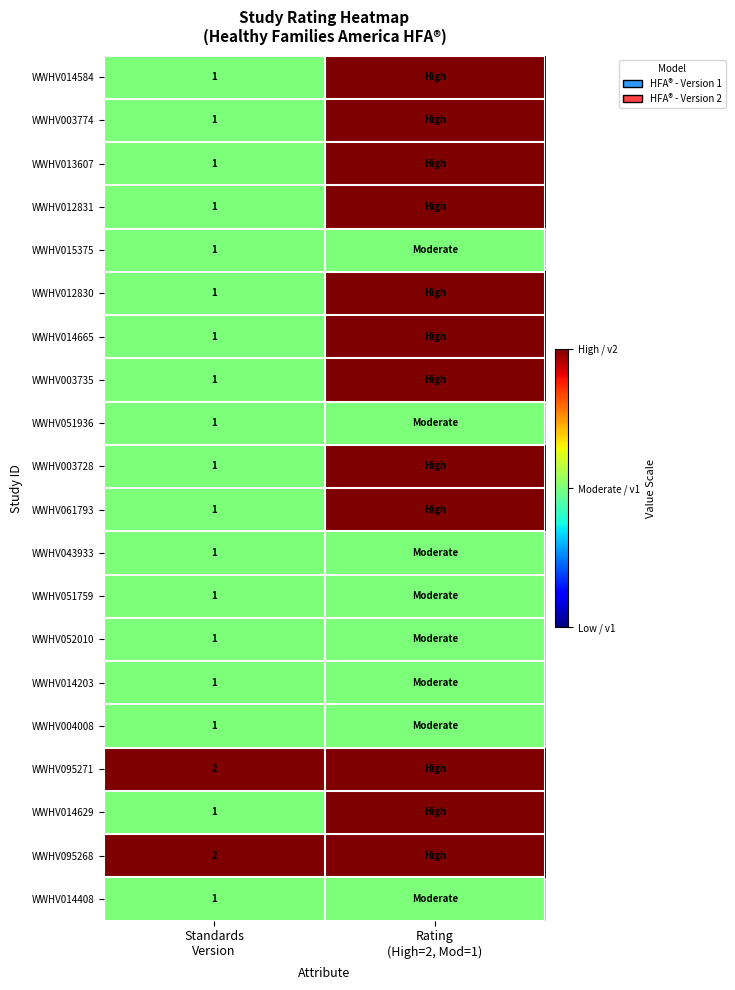

What is the difference between the highest and lowest values at Rating
(High=2, Mod=1)?

1